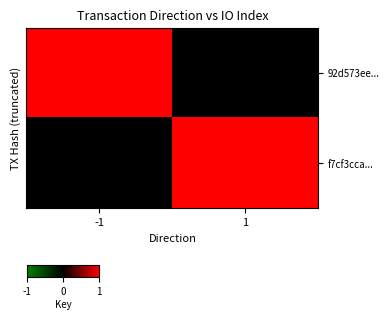

Reading right to left, what are all the values shown in this chart?

92d573ee...: 1=0	-1=1
f7cf3cca...: 1=1	-1=0